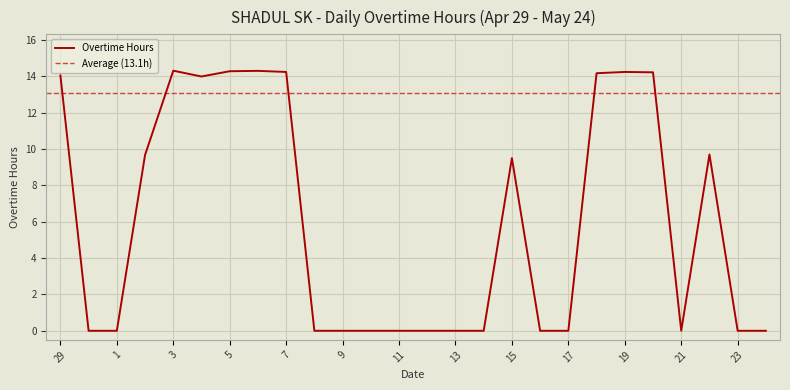

List the labels in order of value, largest first.

3, 6, 5, 7, 19, 20, 18, 29, 4, 22, 2, 15, 30, 1, 8, 9, 10, 11, 12, 13, 14, 16, 17, 21, 23, 24